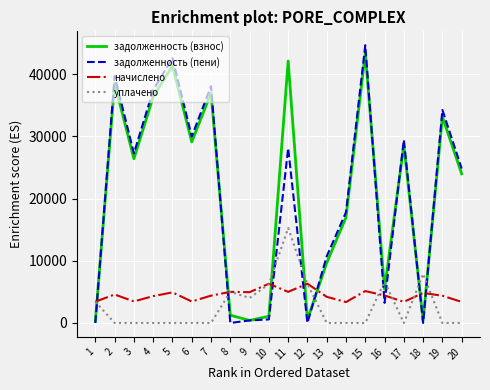

Is it true that задолженность (взнос) equals 53148.5 at 4?

False